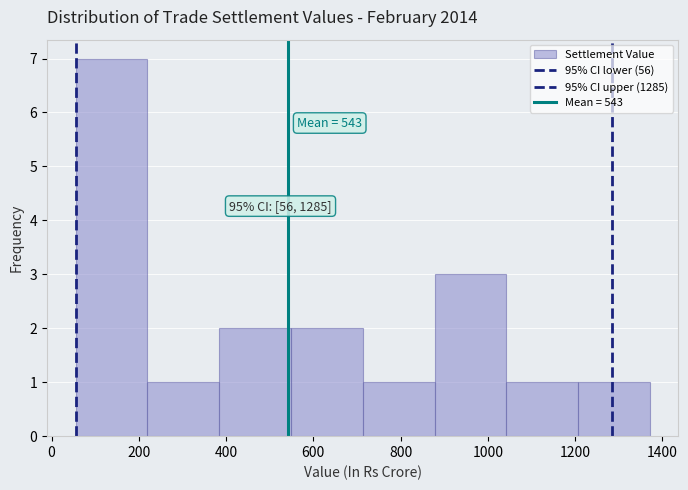

Over which range of the x-axis is the bar tallest?

60 to 220